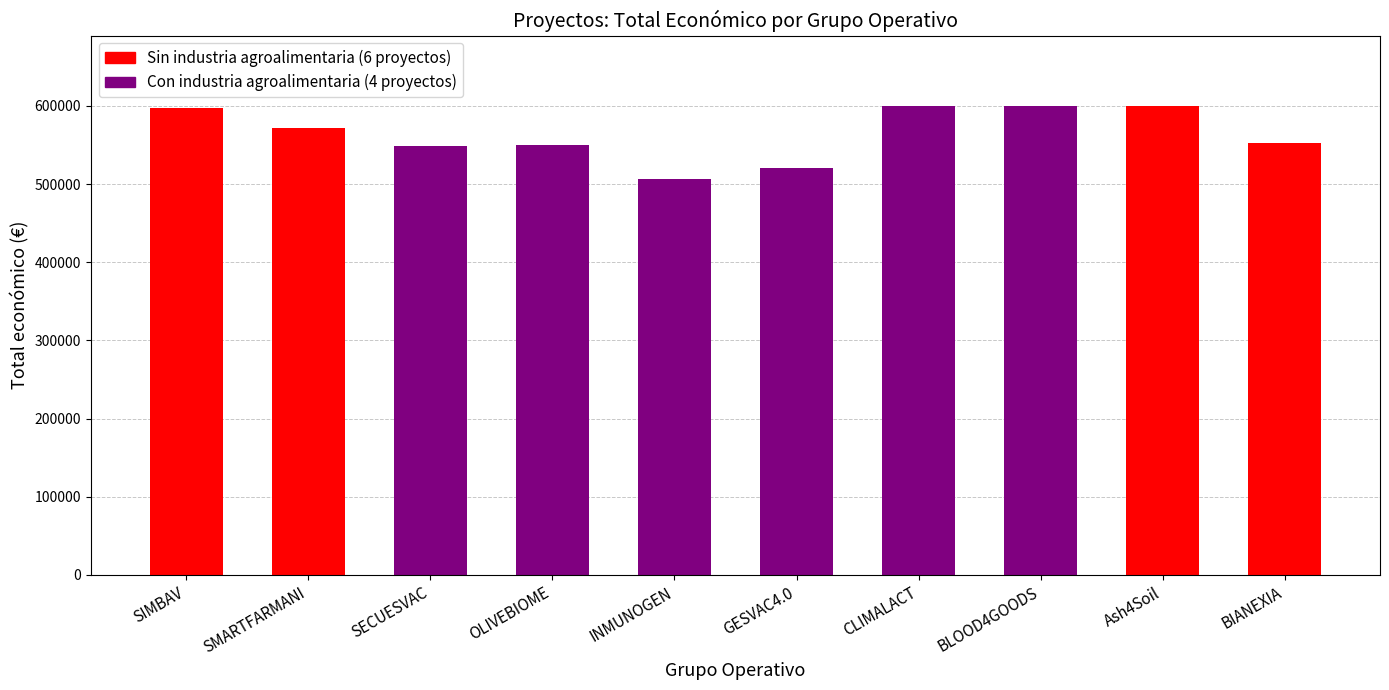

What is the minimum value shown in the chart?

506703